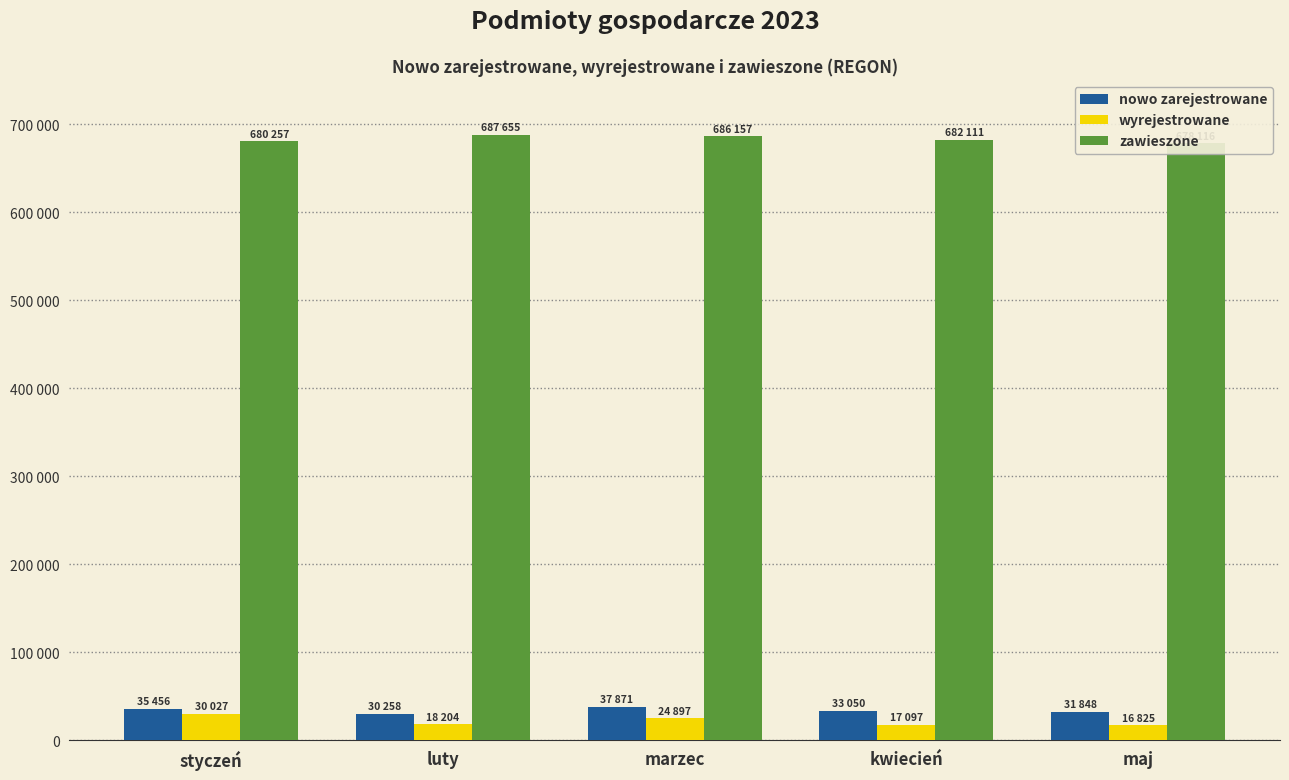

The nowo zarejestrowane series shows 30258 at luty. True or false?

True